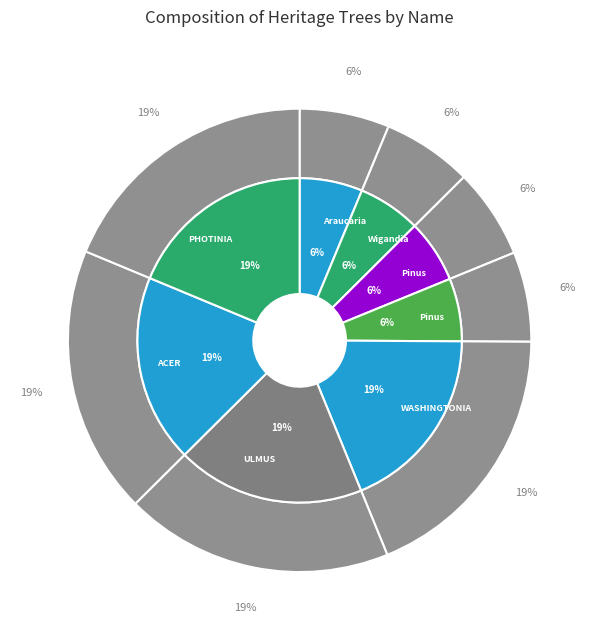

Count the number of slices in the pie.

8